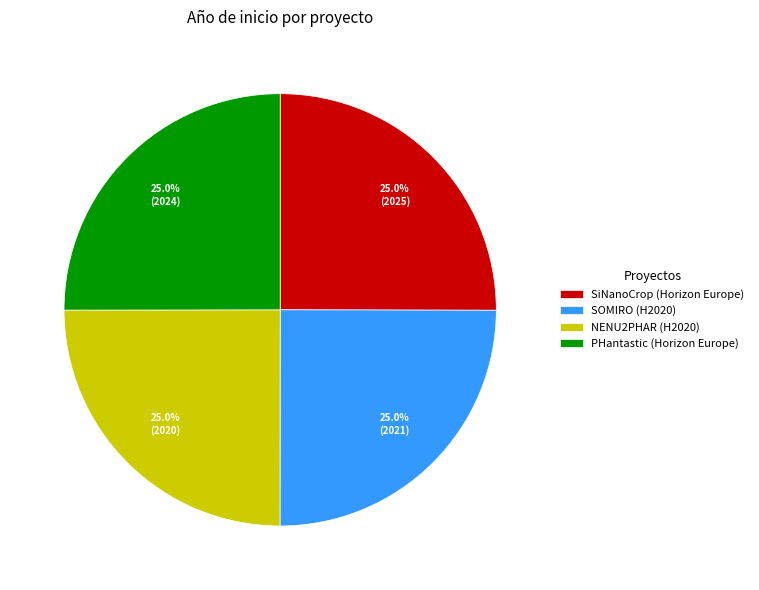

What portion of the pie excludes PHantastic (Horizon Europe)?

75.0%